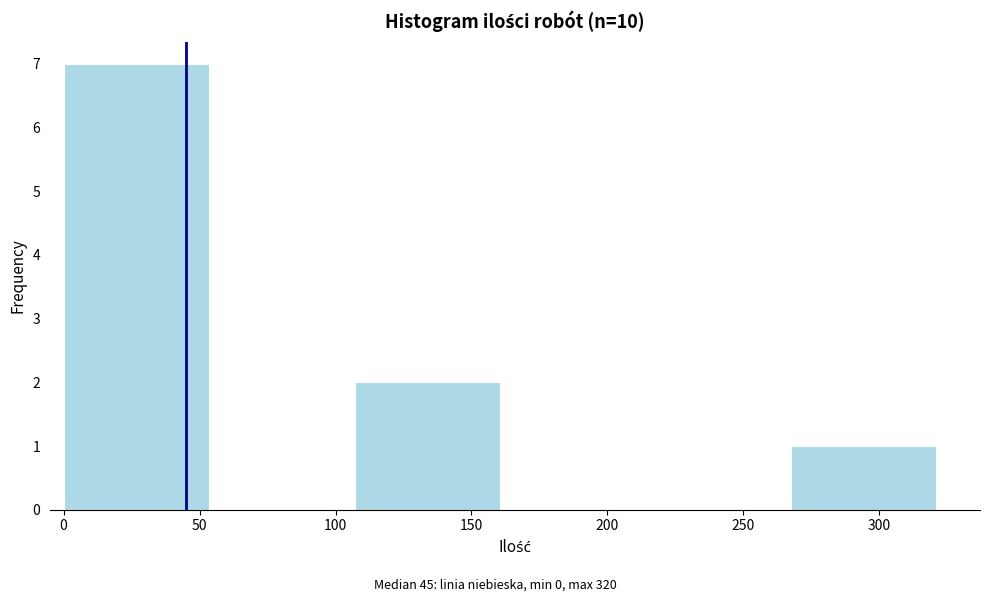

Over which range of the x-axis is the bar tallest?

0.0 to 53.5